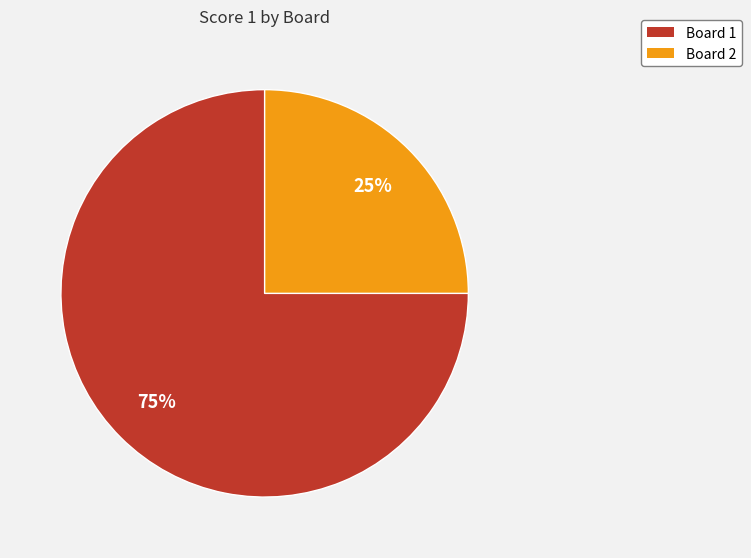

Which has a higher value, Board 2 or Board 1?

Board 1